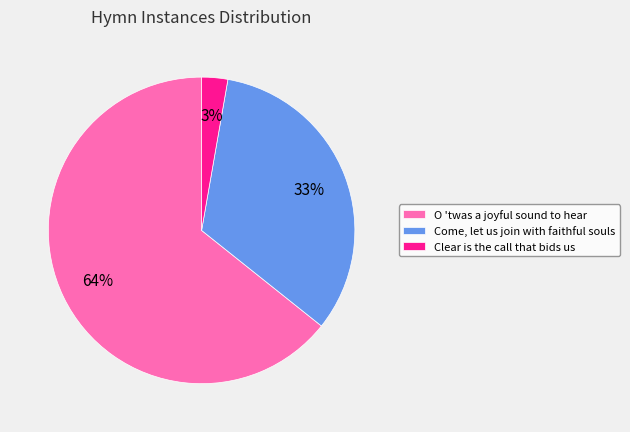

Combined, do Come, let us join with faithful souls and Clear is the call that bids us account for over 50%?

No